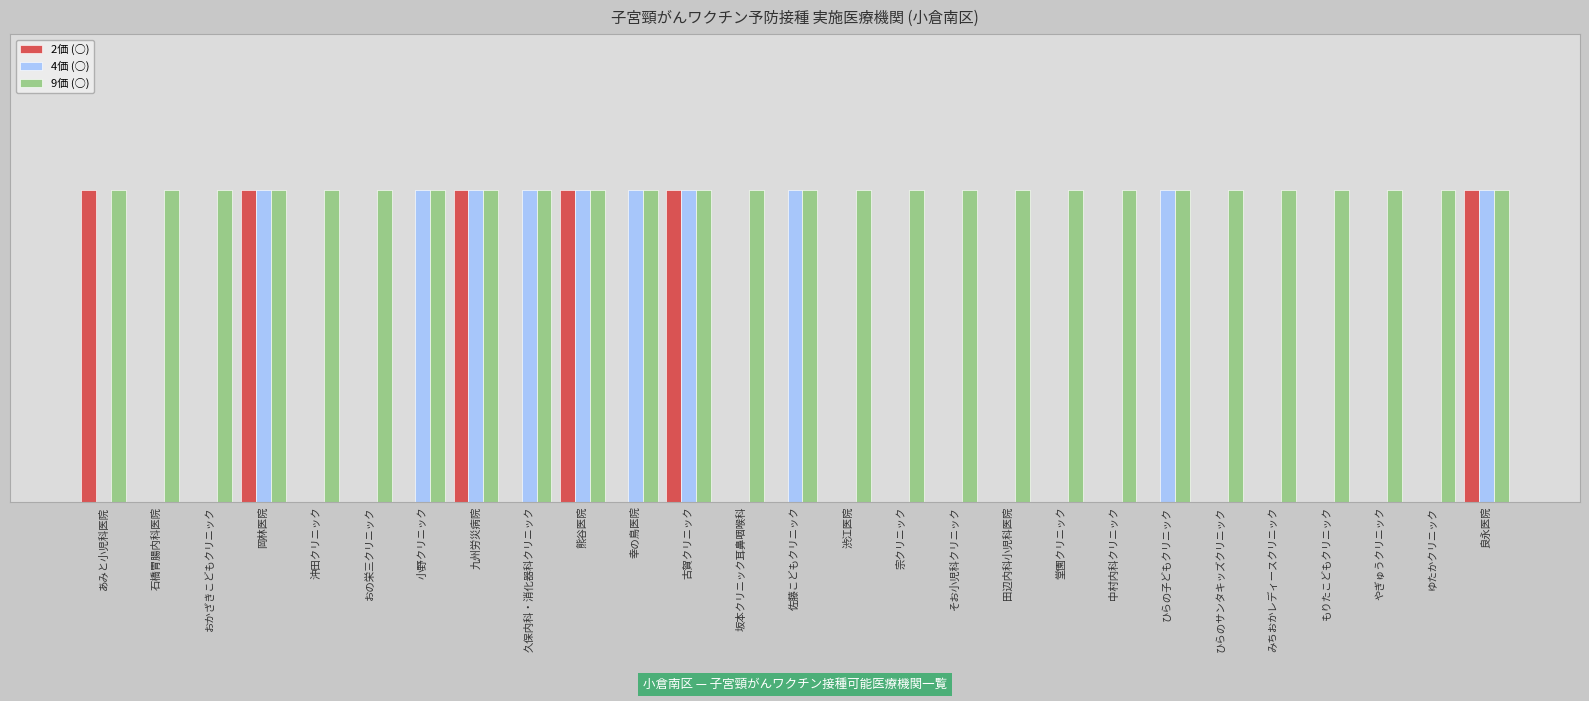

Between 良永医院 and おの栄三クリニック, which is larger?

良永医院